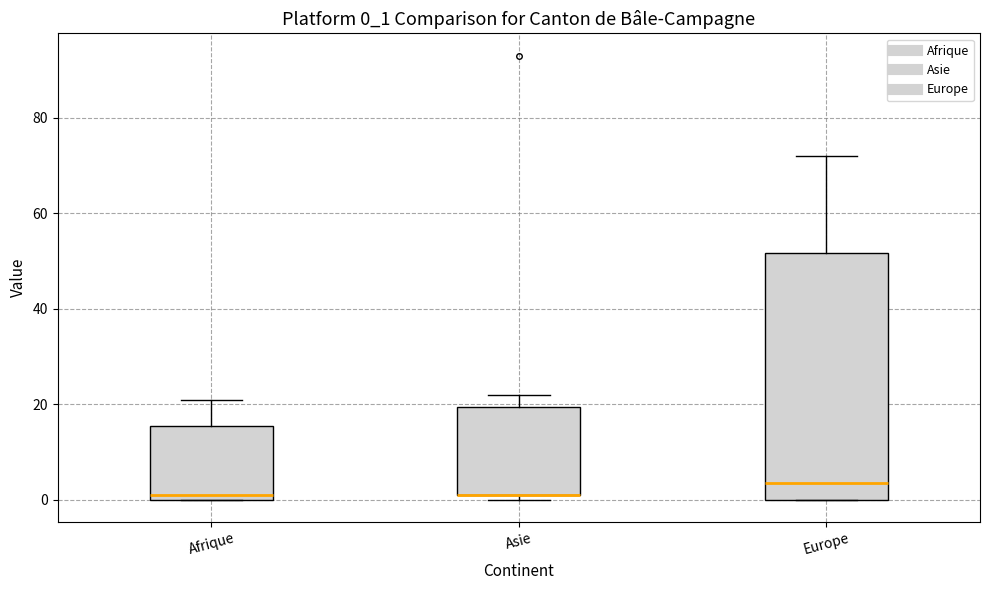

Which box is the tallest, from its lower edge to its upper edge?

Europe